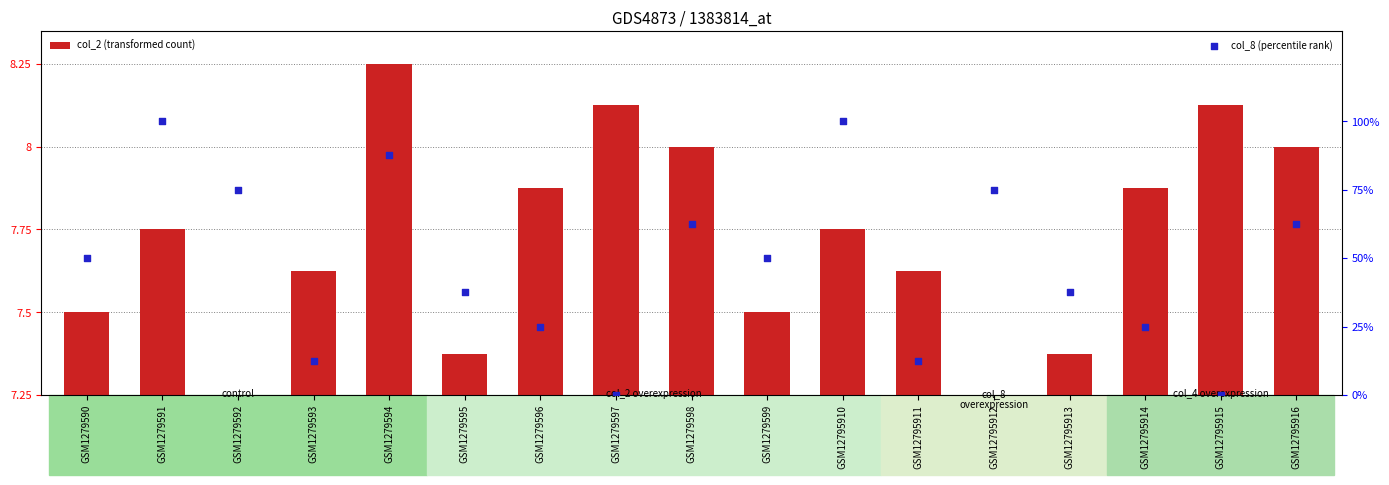

Is the value of col_2 (transformed count) at GSM12795913 greater than the value of col_8 (percentile rank) at GSM1279598?

No